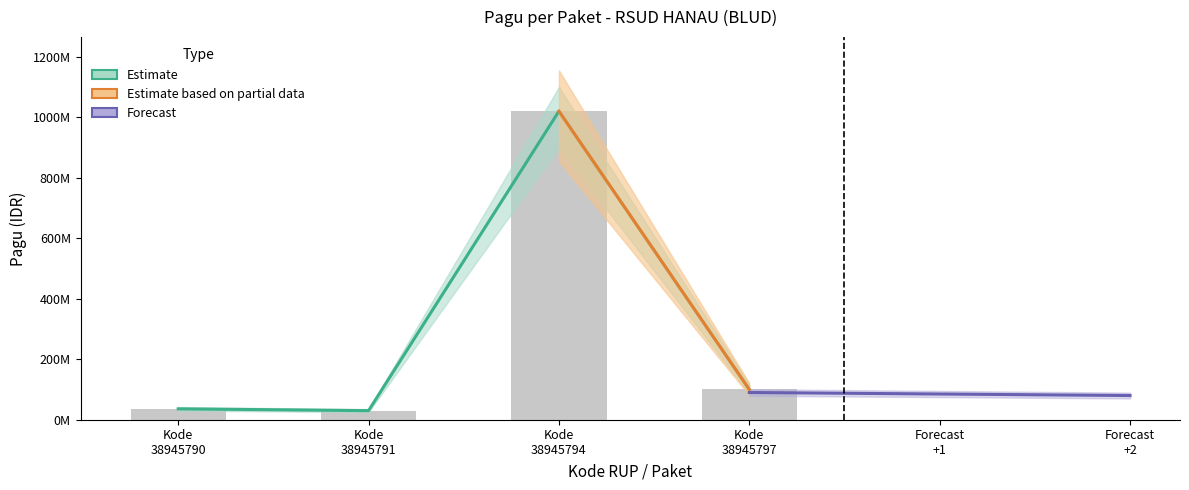

Are the bars grouped side by side (vs. stacked)?

No